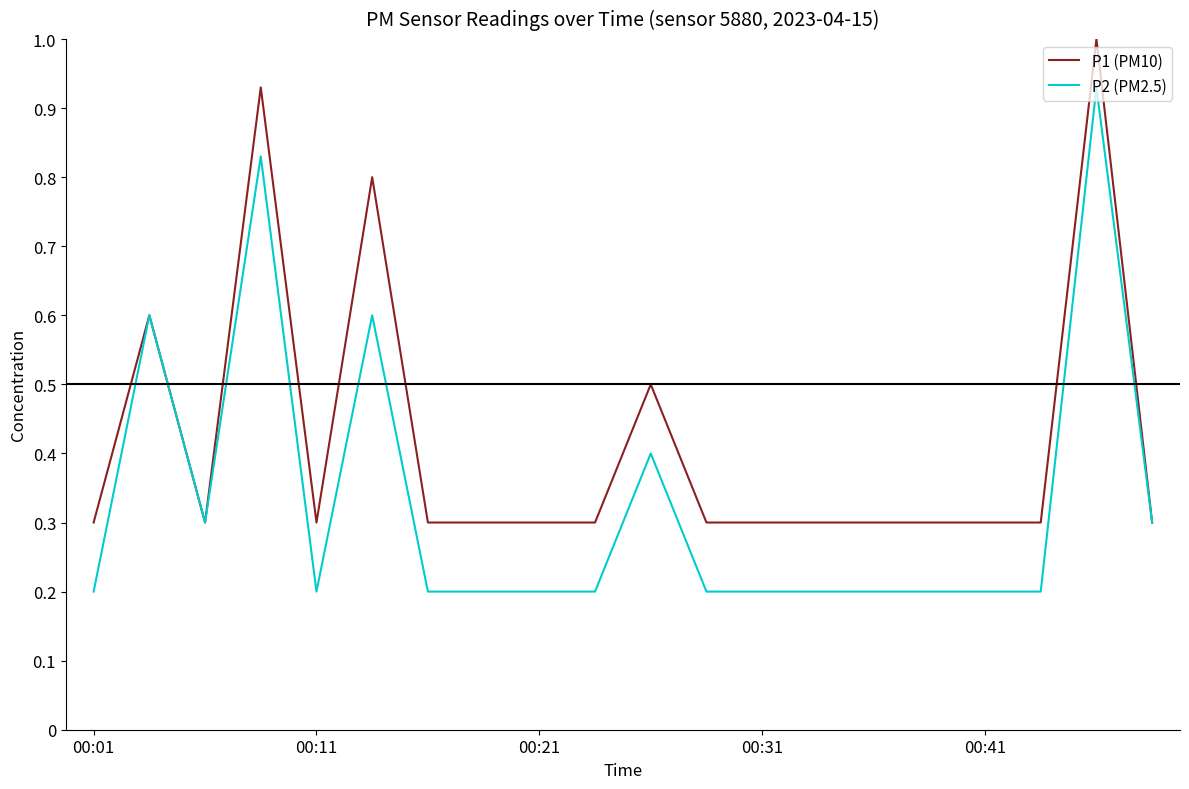

Which series has the widest spread of values?

P2 (PM2.5)